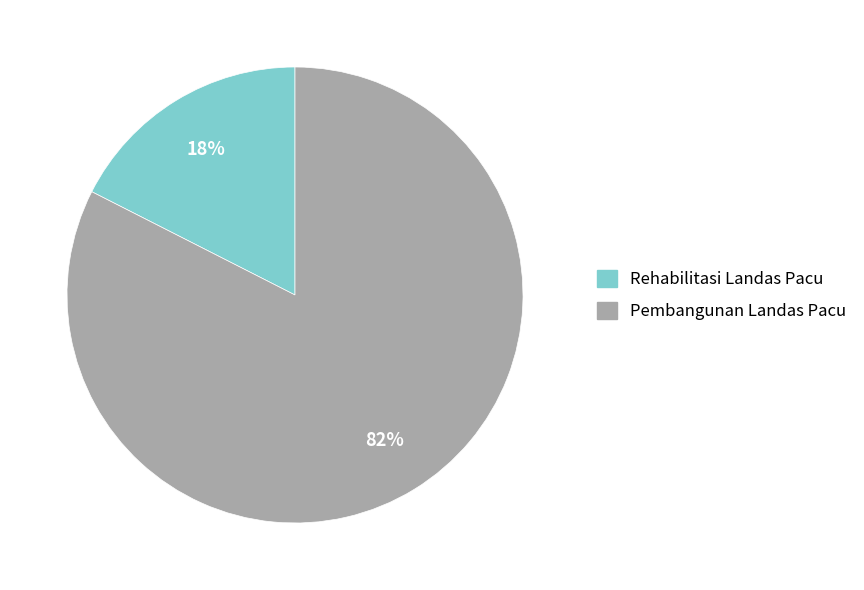

Is there any slice that represents more than half of the pie?

Yes